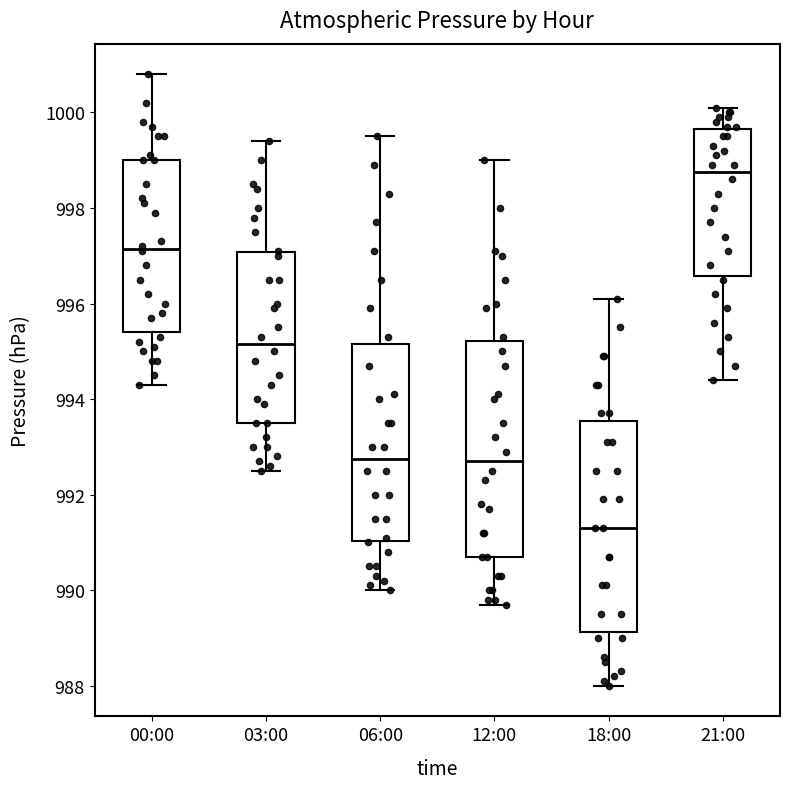

Reading left to right, read every box against the y-axis: the position of its median line, the range the box covers, and the ends of its whiskers. The values are not printed on the chart, so give them approximately, as read against the axis.

00:00: median 997.2, box 995.4 to 999.0, whiskers 994.4 to 1000.8
03:00: median 995.2, box 993.6 to 997.0, whiskers 992.6 to 999.4
06:00: median 992.8, box 991.0 to 995.2, whiskers 990.0 to 999.6
12:00: median 992.8, box 990.8 to 995.2, whiskers 989.8 to 999.0
18:00: median 991.4, box 989.2 to 993.6, whiskers 988.0 to 996.2
21:00: median 998.8, box 996.6 to 999.6, whiskers 994.4 to 1000.2